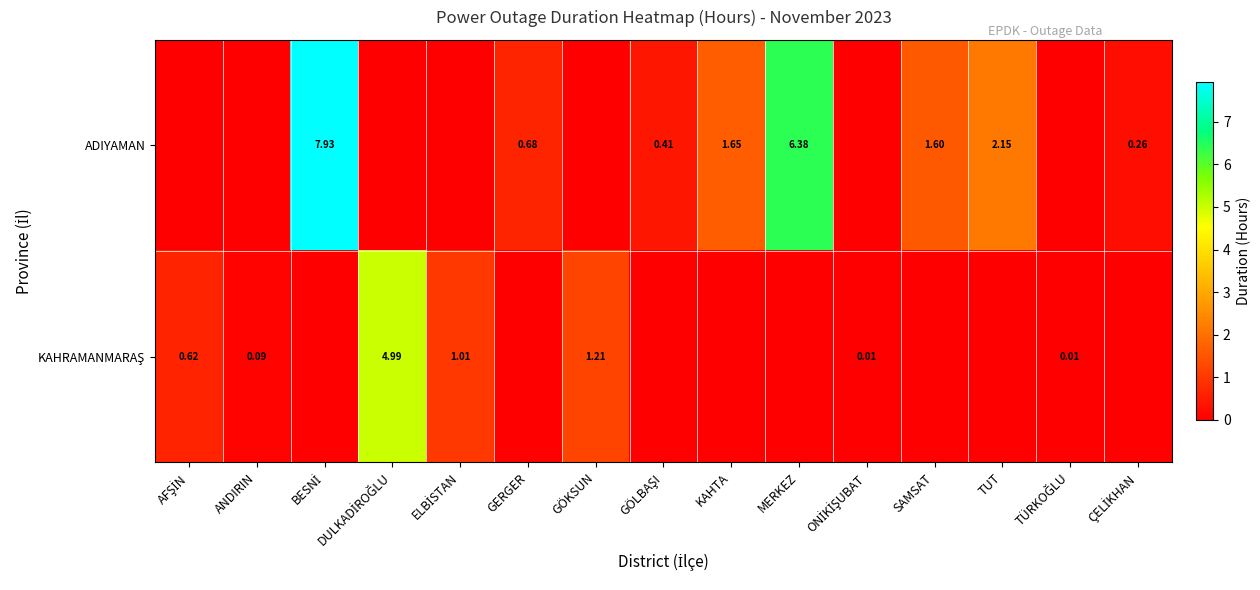

Rank the series by their maximum value, from highest to lowest.

ADIYAMAN, KAHRAMANMARAŞ